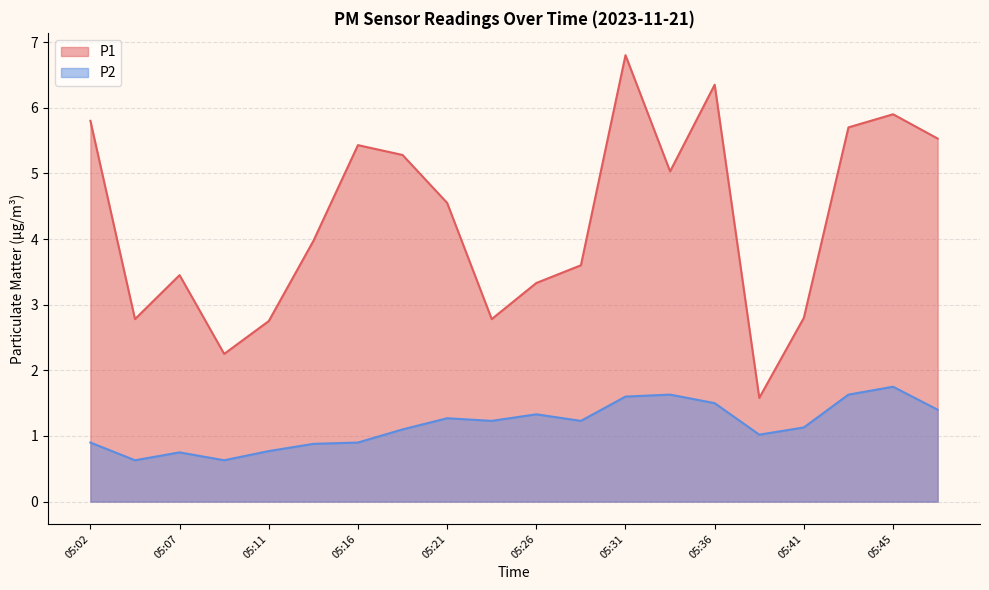

How many interior local valleys does the P1 series have?

5